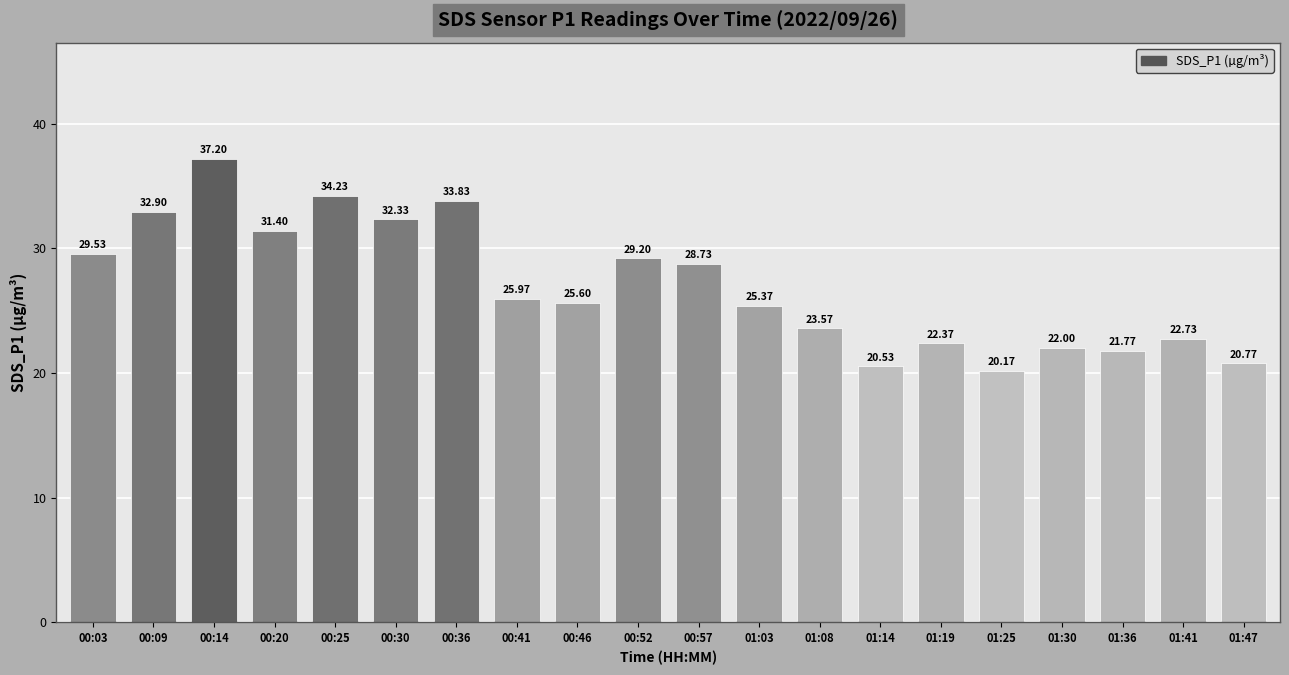

List the labels in order of value, largest first.

00:14, 00:25, 00:36, 00:09, 00:30, 00:20, 00:03, 00:52, 00:57, 00:41, 00:46, 01:03, 01:08, 01:41, 01:19, 01:30, 01:36, 01:47, 01:14, 01:25